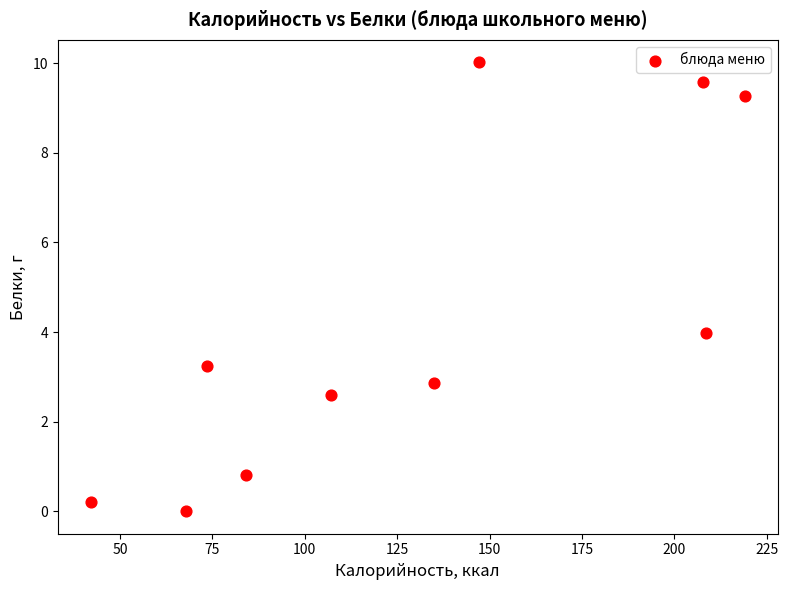

What Y value in the scatter plot is closest to 5?

4.0